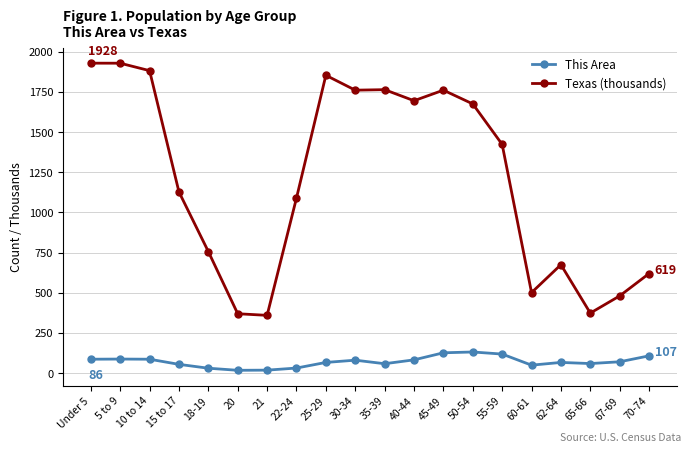

At 67-69, list the series in order from largest to smallest.

Texas (thousands), This Area